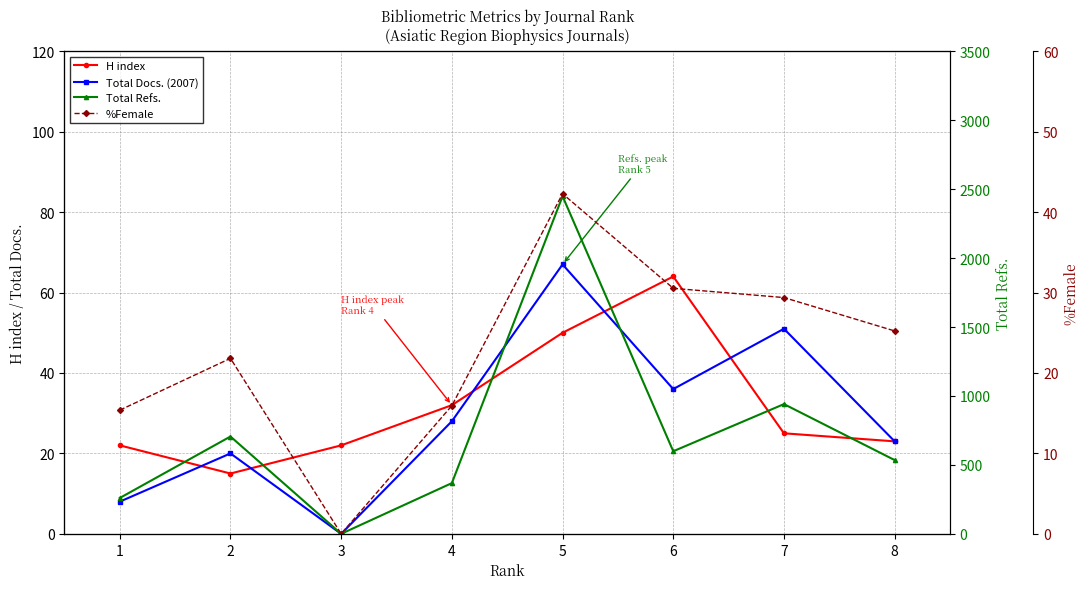

What is the difference between the maximum and minimum values in the H index series?

49.0